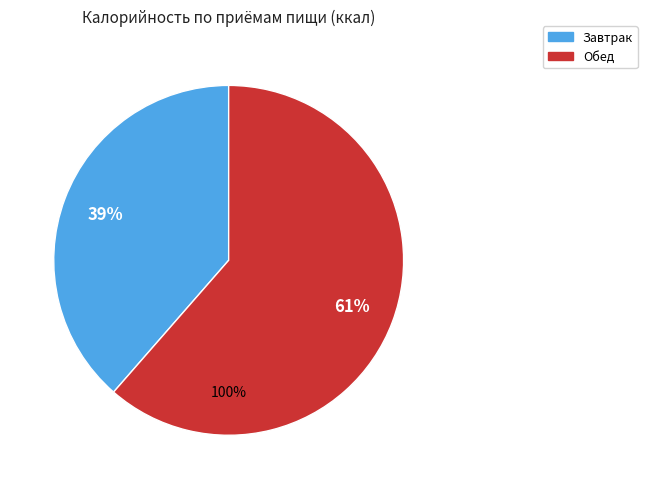

How many segments does this pie chart have?

2